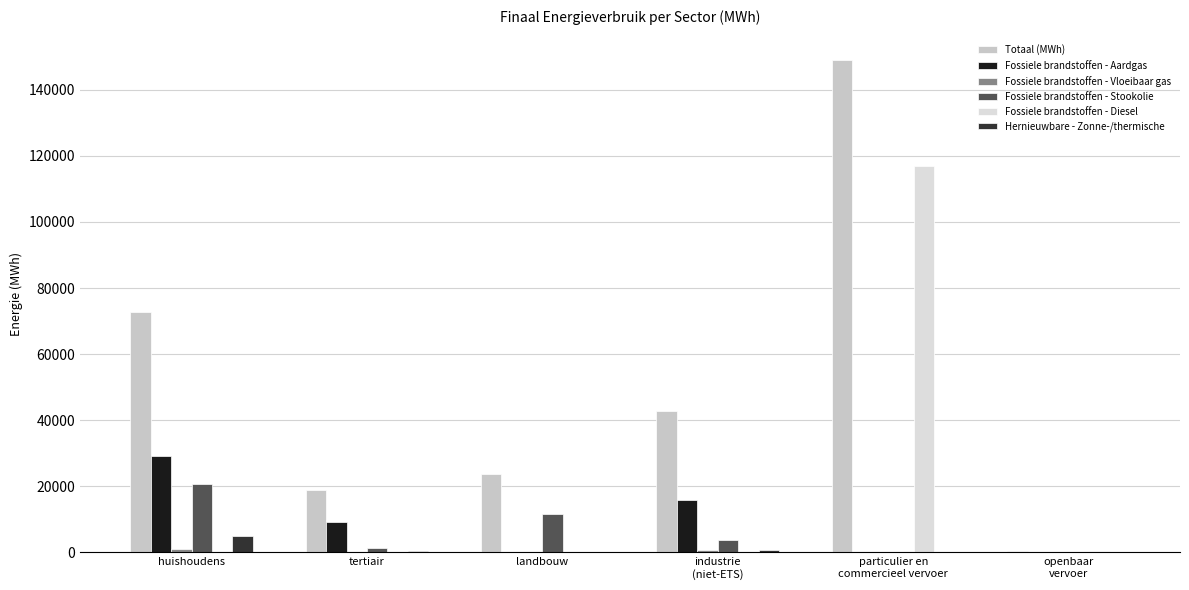

What is the sum of the Totaal (MWh) values at tertiair and landbouw?

42794.3